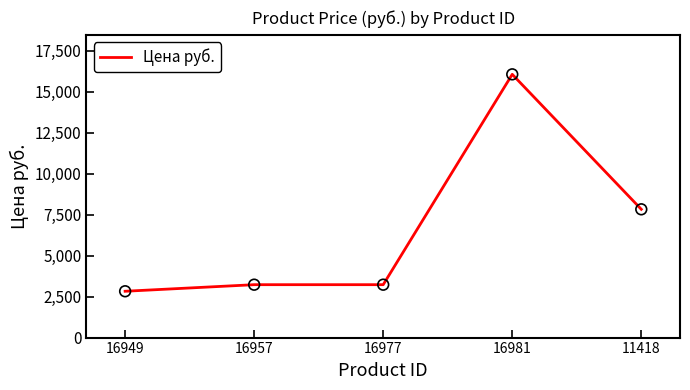

What is the ratio of the value at 16957 to the value at 11418?

0.4